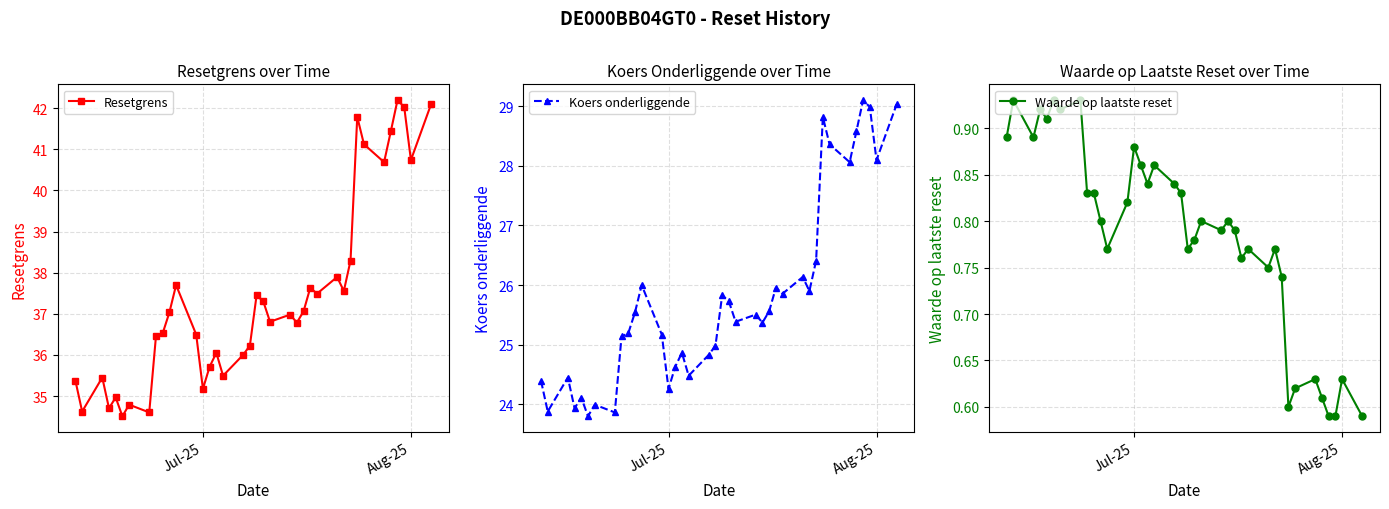

Reading left to right, transcribe all the data shown in this chart.

Resetgrens: 35.4	34.6	35.5	34.7	35.0	34.5	34.8	34.6	36.5	36.5	37.0	37.7	36.5	35.2	35.7	36.1	35.5	36.0	36.2	37.5	37.3	36.8	37.0	36.8	37.1	37.6	37.5	37.9	37.6	38.3	41.8	41.1	40.7	41.4	42.2	42.0	40.7	42.1
Koers onderliggende: 24.4	23.9	24.4	23.9	24.1	23.8	24.0	23.9	25.1	25.2	25.5	26.0	25.2	24.3	24.6	24.9	24.5	24.8	25.0	25.8	25.7	25.4	25.5	25.4	25.6	26.0	25.9	26.1	25.9	26.4	28.8	28.4	28.1	28.6	29.1	29.0	28.1	29.0
Waarde op laatste reset: 0.9	0.9	0.9	0.9	0.9	0.9	0.9	0.9	0.8	0.8	0.8	0.8	0.8	0.9	0.9	0.8	0.9	0.8	0.8	0.8	0.8	0.8	0.8	0.8	0.8	0.8	0.8	0.8	0.8	0.7	0.6	0.6	0.6	0.6	0.6	0.6	0.6	0.6